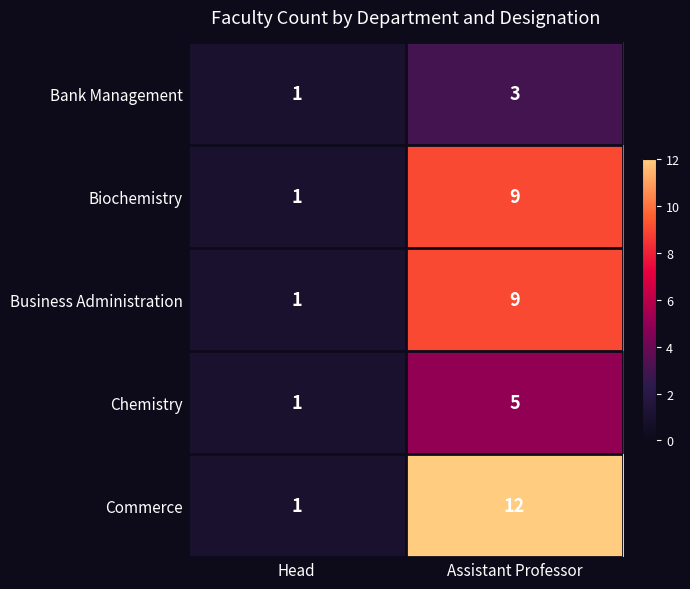

At how many categories does at least one series exceed 6?

1